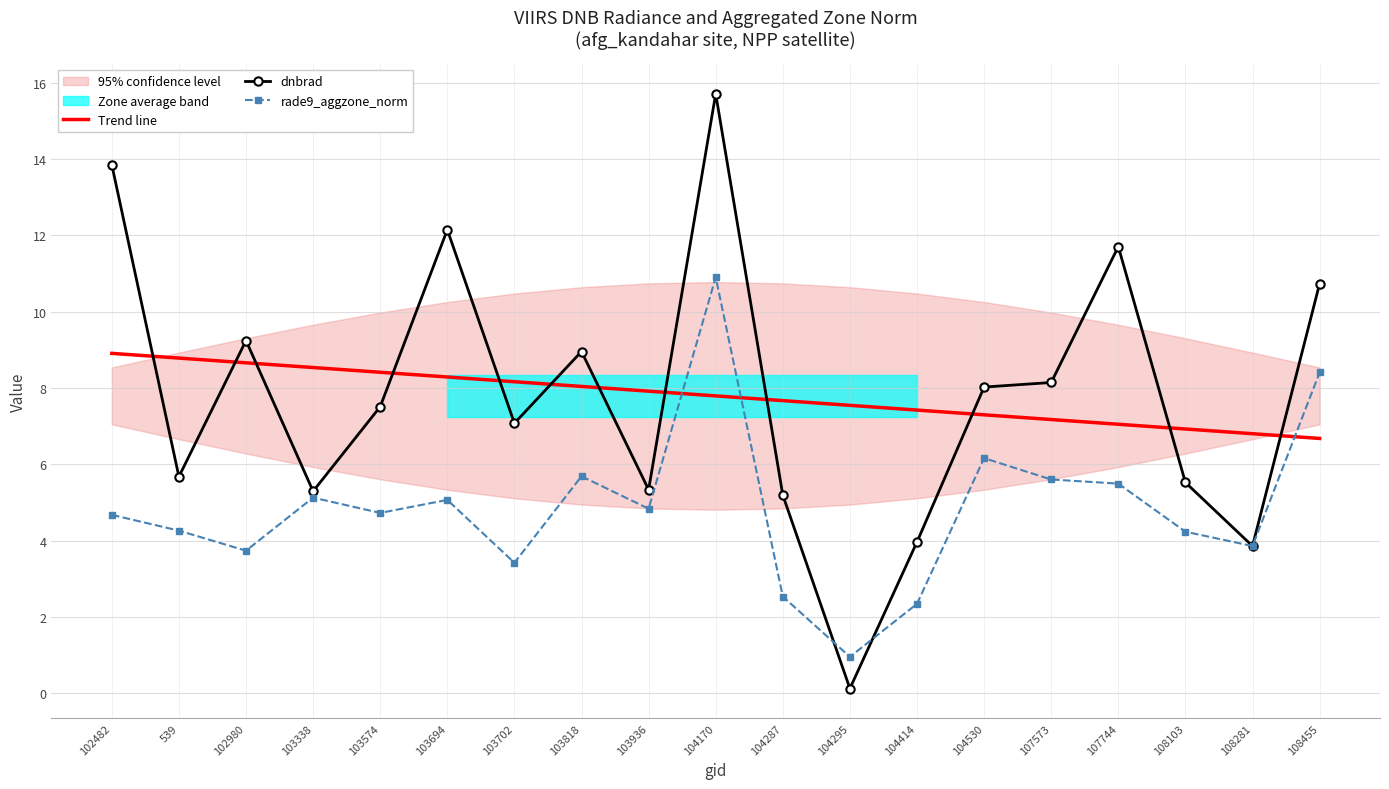

What is the average value of the Trend line series?

7.8